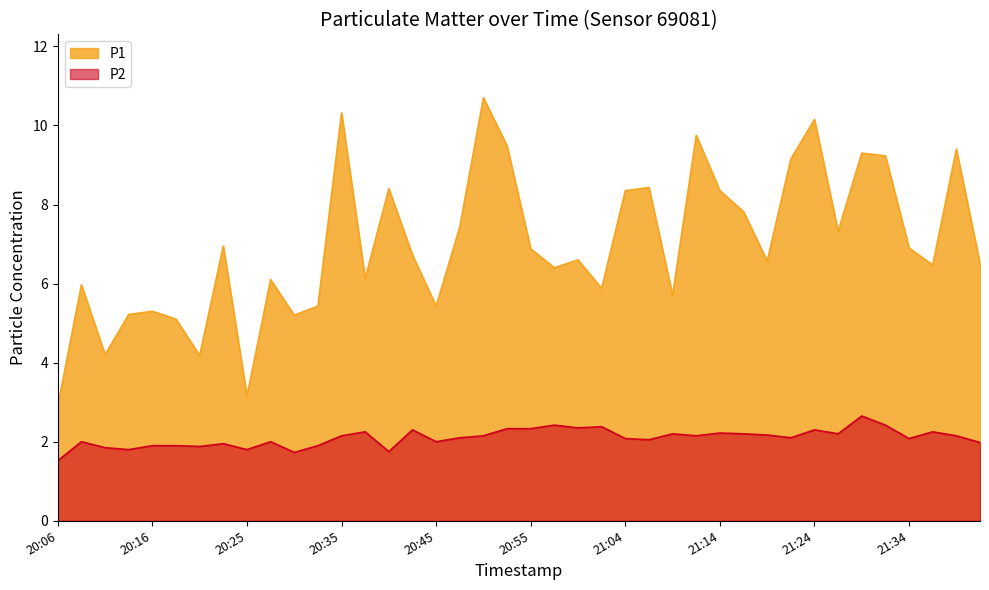

True or false: P1 has more than 0 interior local peaks.

True